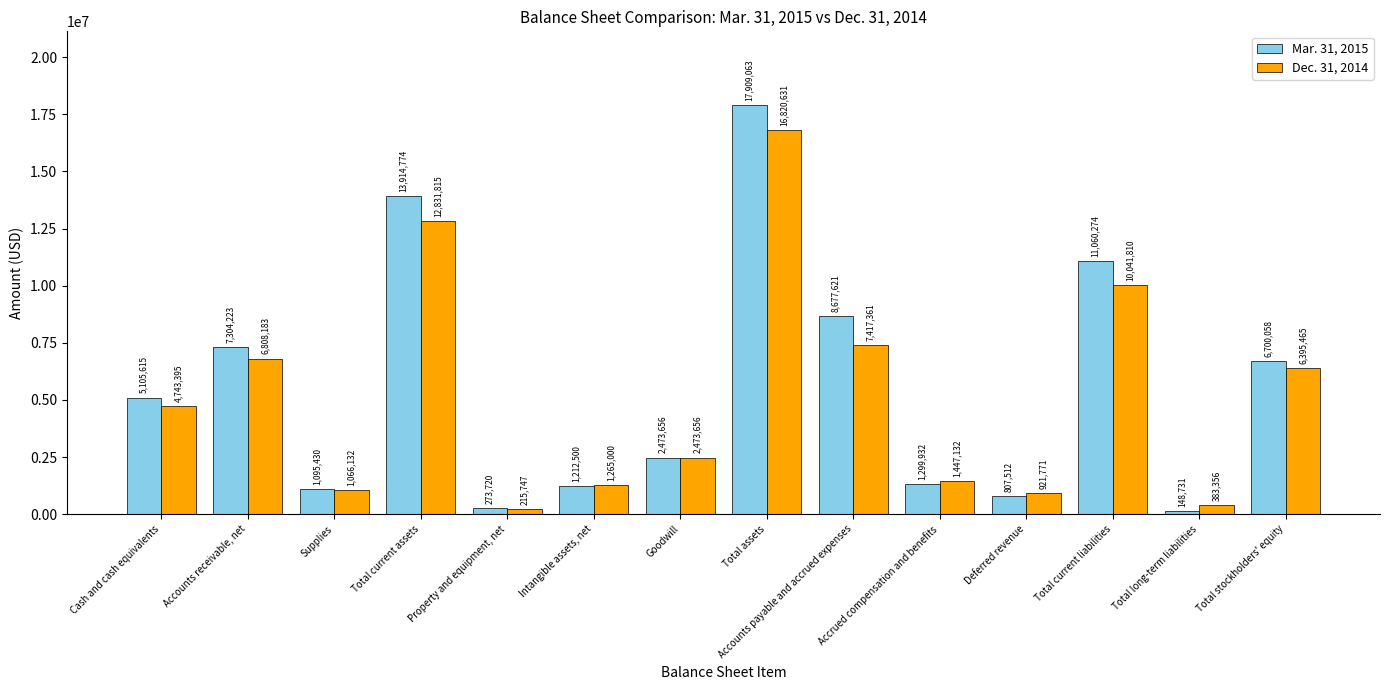

Which category has the lowest value across all series?

Total long-term liabilities